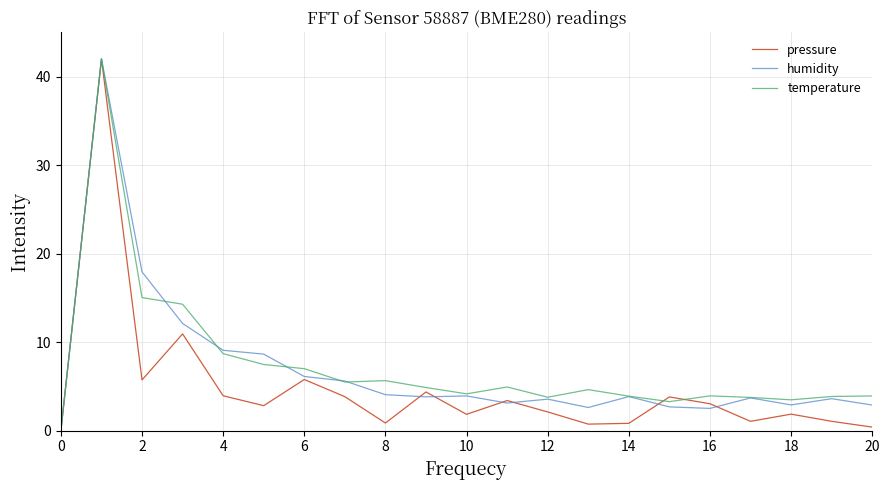

What is the difference between the maximum and minimum values in the pressure series?

42.0